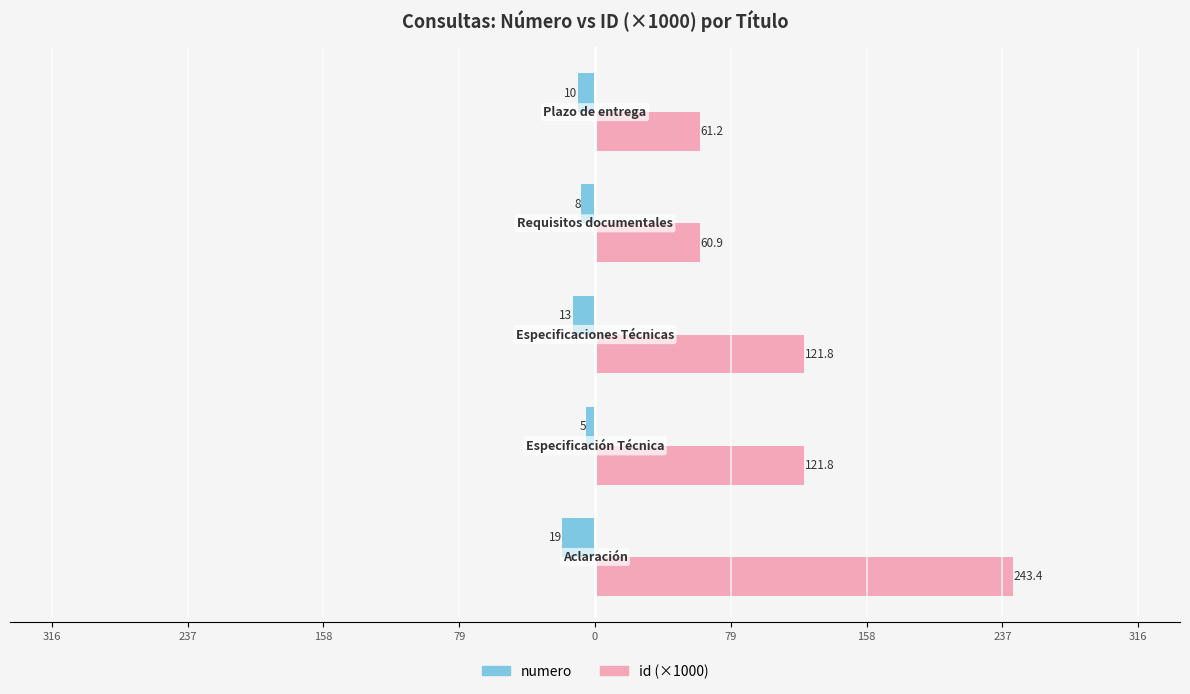

What are all the series names shown in the legend?

numero, id (×1000)